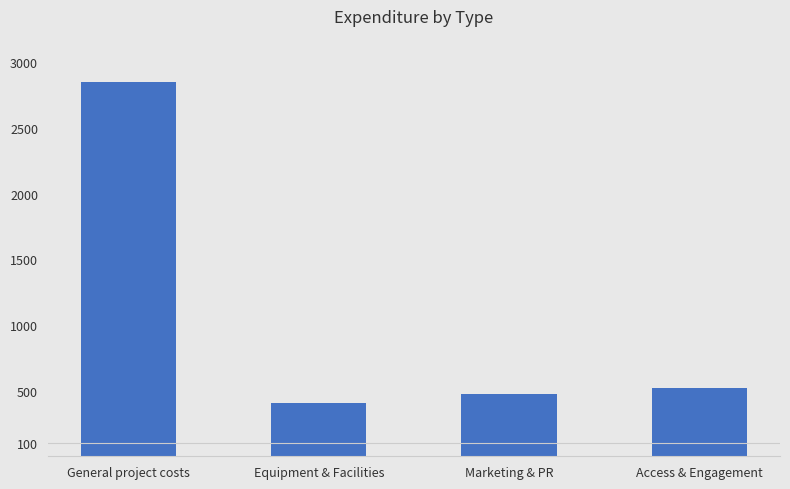

Reading left to right, list all the values displayed in this chart.

General project costs=2845.8	Equipment & Facilities=408.8	Marketing & PR=473.0	Access & Engagement=519.7